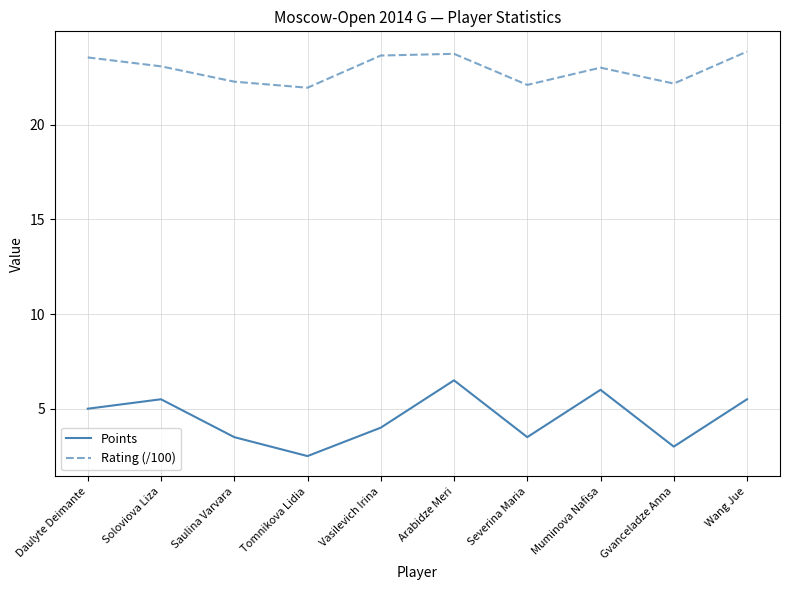

What position from the left is Daulyte Deimante?

1